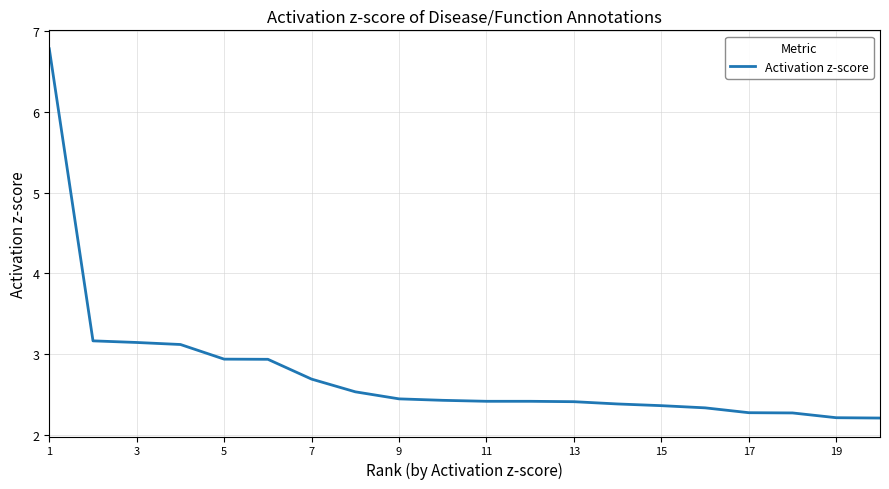

What is the maximum value shown in the chart?

6.8